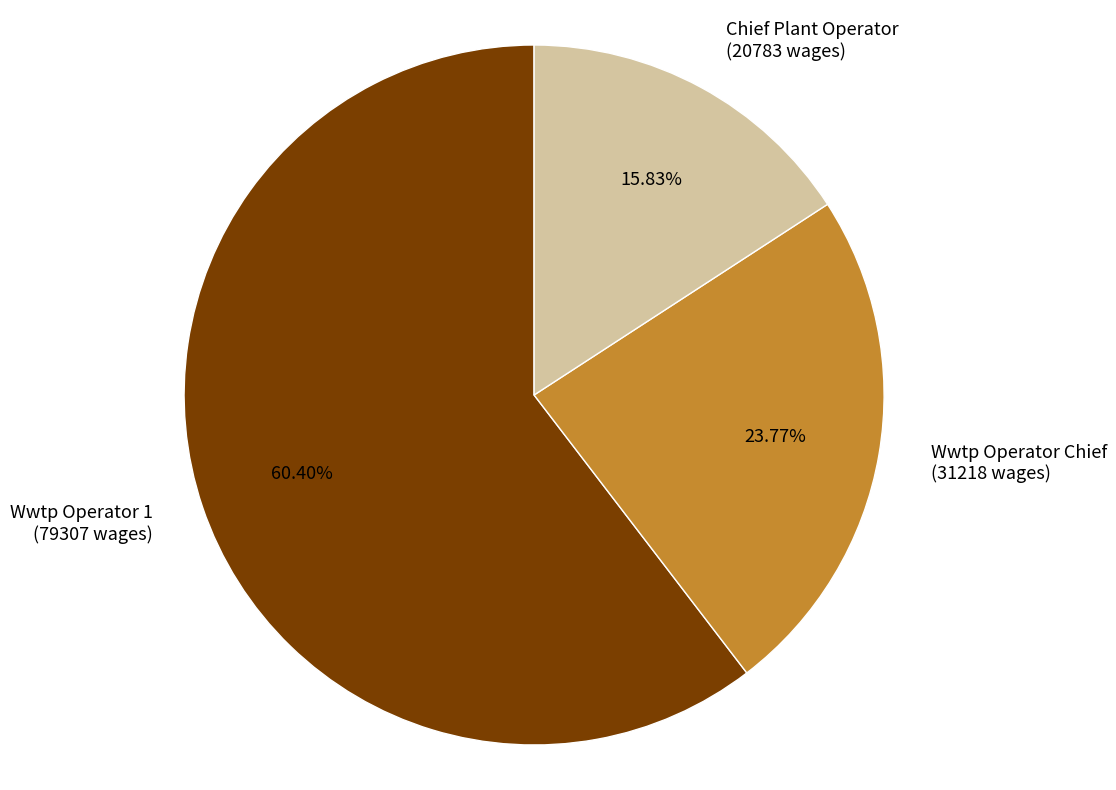

What is the total percentage of Wwtp Operator 1 and Wwtp Operator Chief?

84.2%